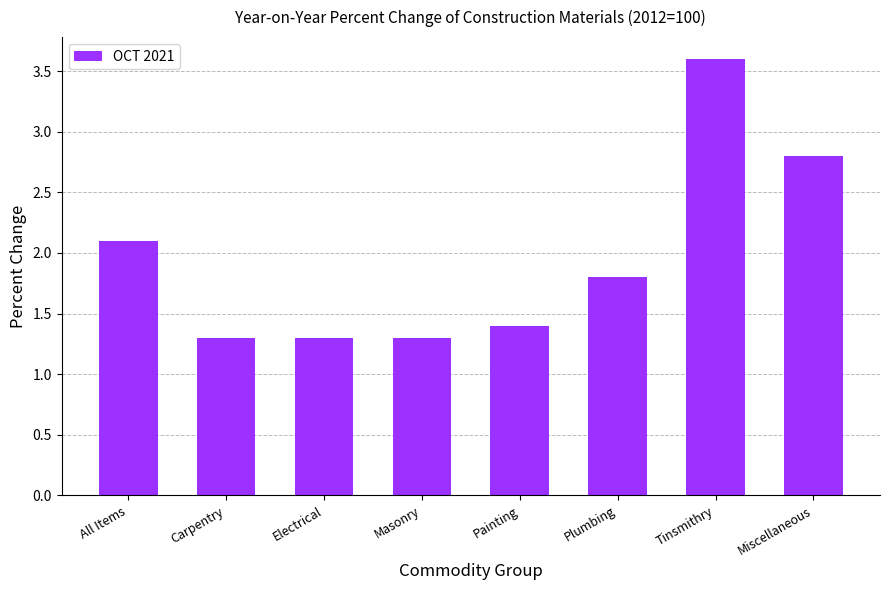

What is the difference between the second highest and minimum values?

1.5